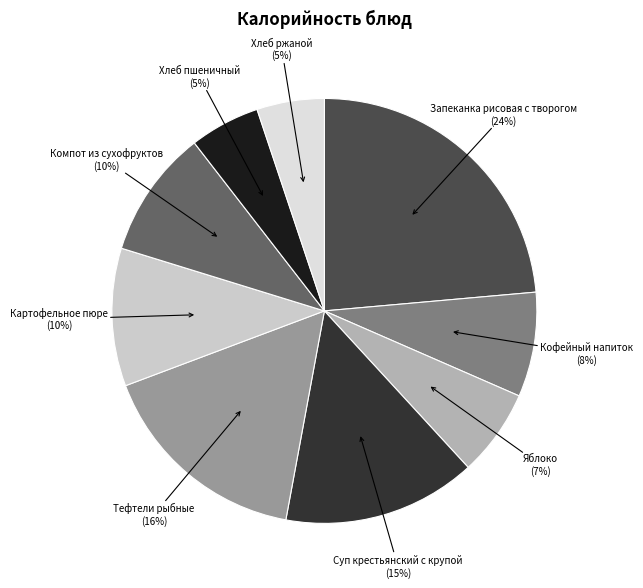

Count the number of slices in the pie.

9